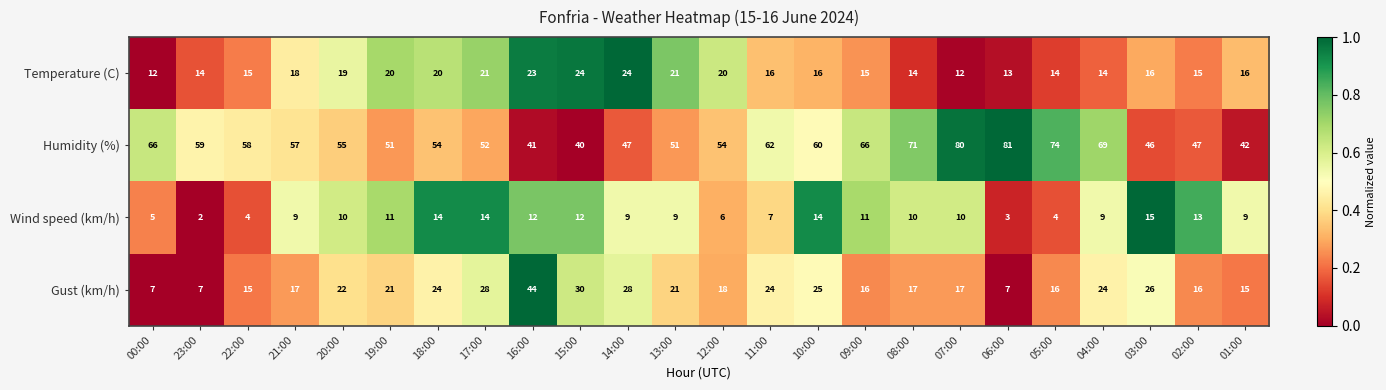

At 23:00, list the series in order from smallest to largest.

Wind speed (km/h), Gust (km/h), Temperature (C), Humidity (%)